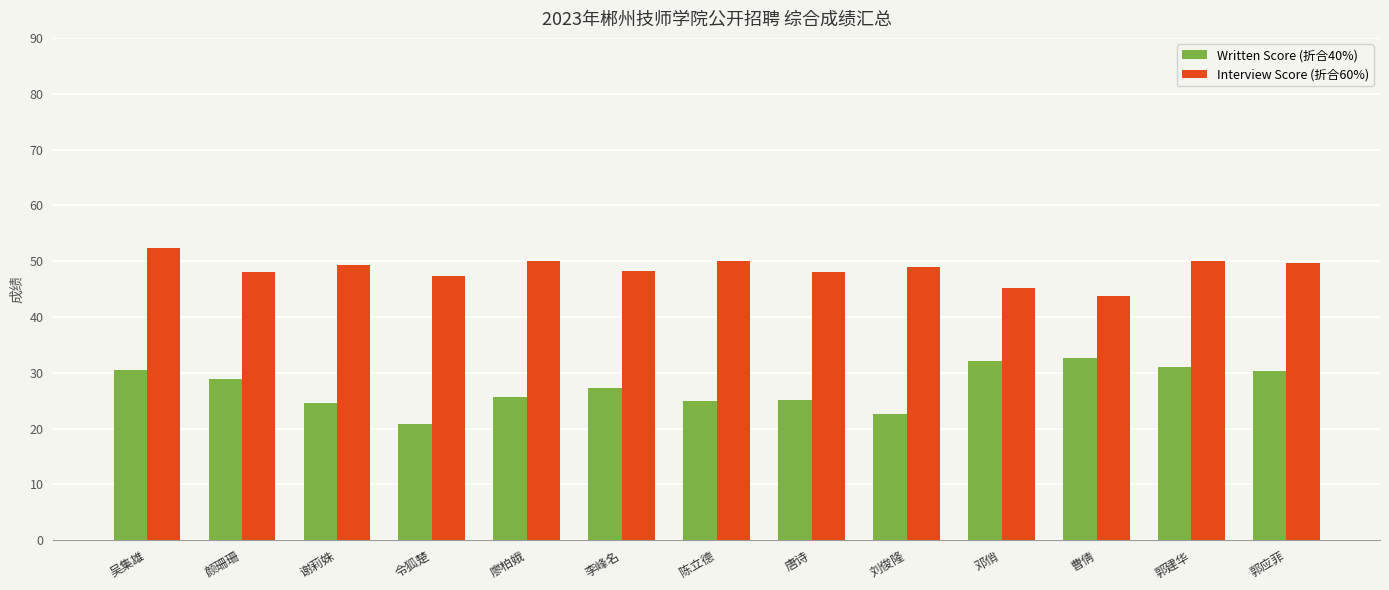

How many data points in Written Score (折合40%) are above 27?

7